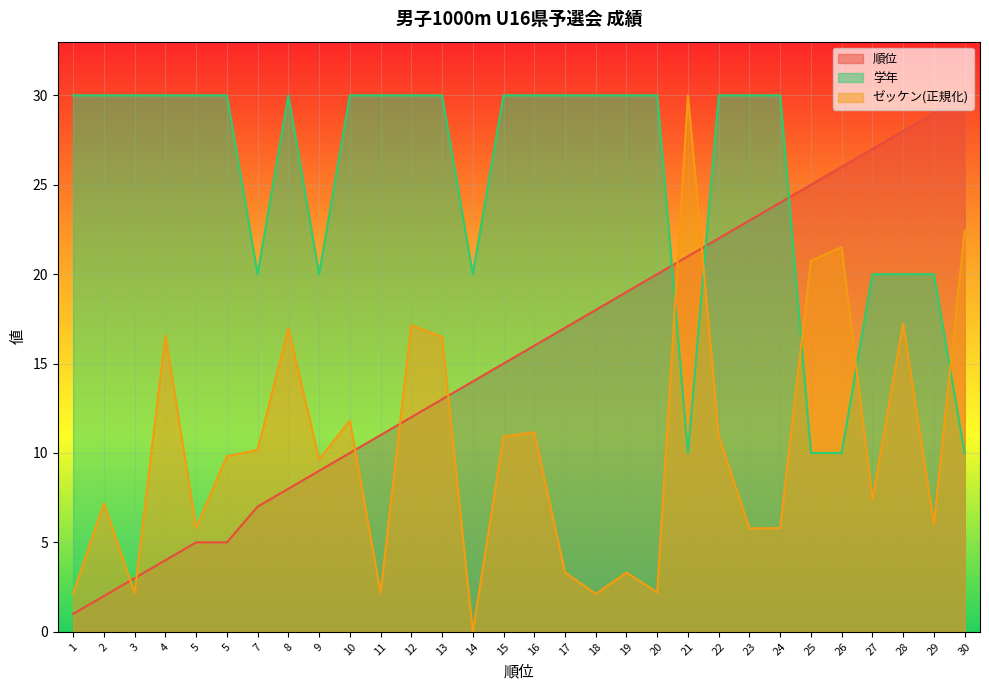

At which category does ゼッケン reach its first local valley?

3